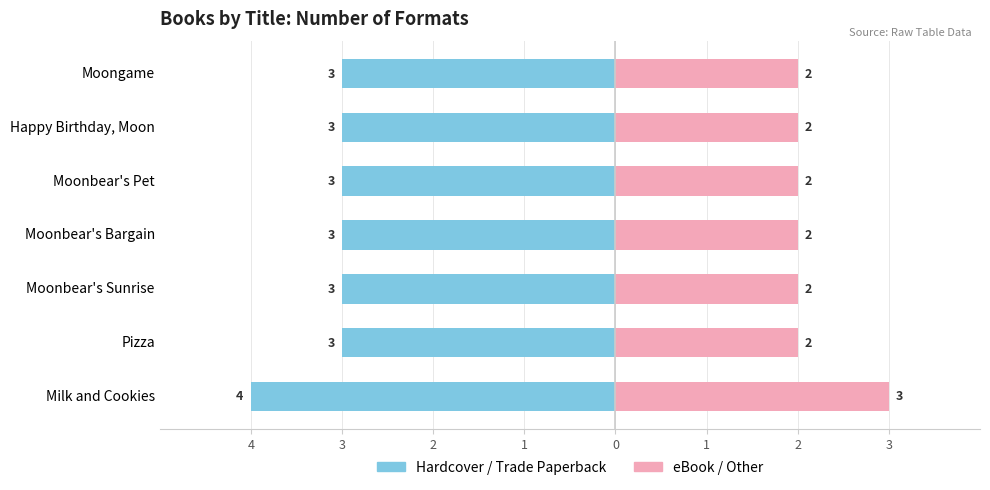

What is the approximate value of Hardcover/Trade at Moonbear's Pet?

-3